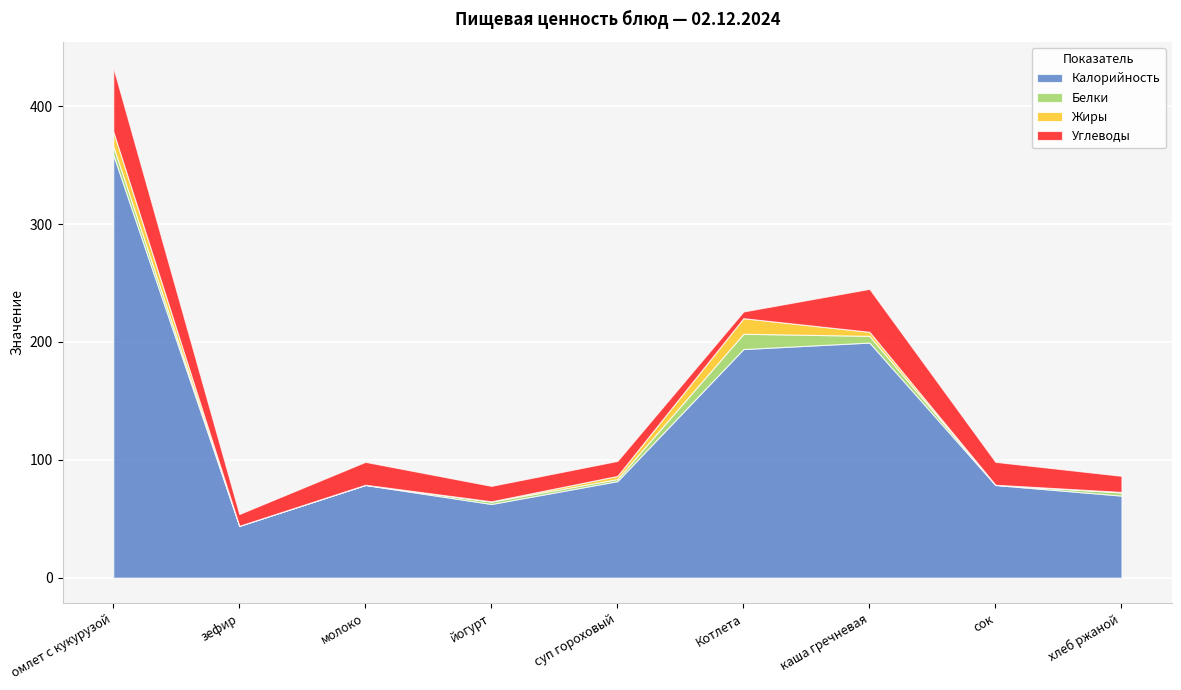

How many lines are shown in the chart?

4